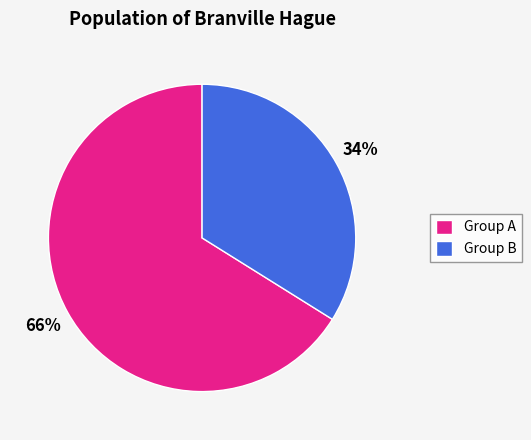

What is the largest slice in the pie chart?

Group A